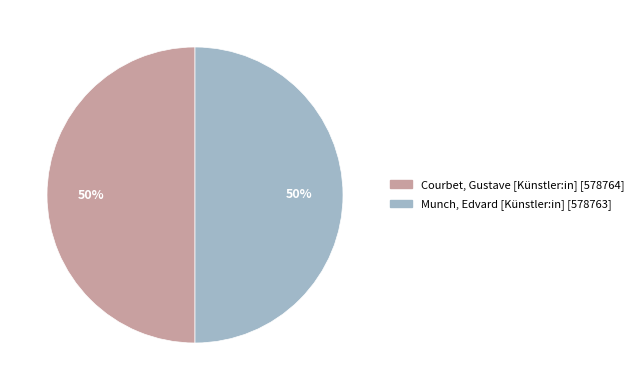

Is the sum of Munch, Edvard [Künstler:in] and Courbet, Gustave [Künstler:in] greater than half?

Yes